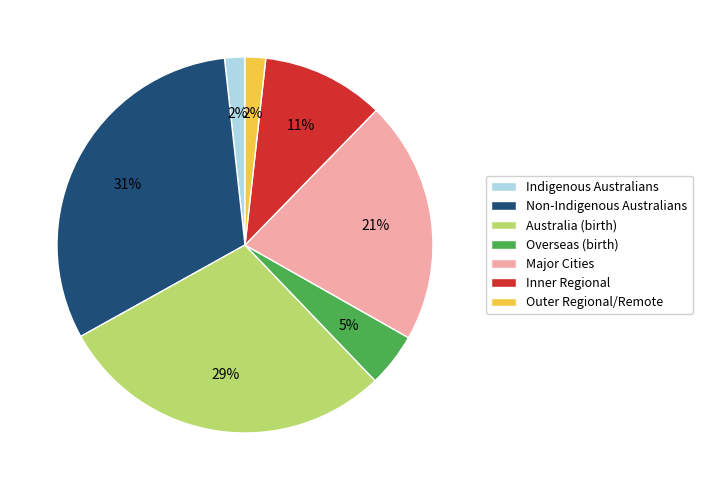

Combined, do Australia (birth) and Indigenous Australians account for over 50%?

No